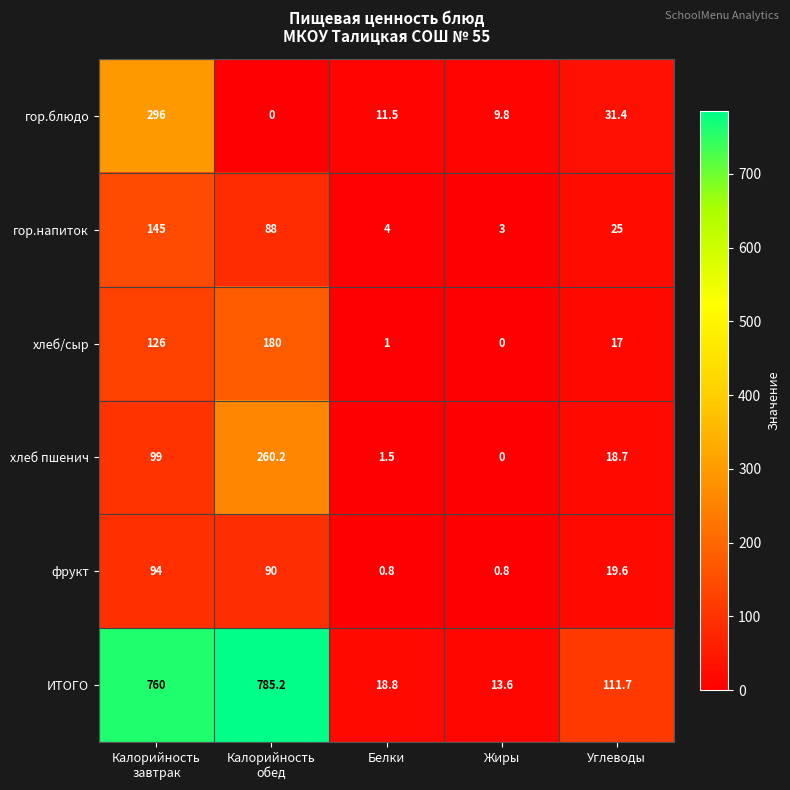

Reading left to right, what are all the values shown in this chart?

гор.блюдо: 296.0	0.0	11.5	9.8	31.4
гор.напиток: 145.0	88.0	4.0	3.0	25.0
хлеб/сыр: 126.0	180.0	1.0	0.0	17.0
хлеб пшенич: 99.0	260.2	1.5	0.0	18.7
фрукт: 94.0	90.0	0.8	0.8	19.6
ИТОГО: 760.0	785.2	18.8	13.6	111.7